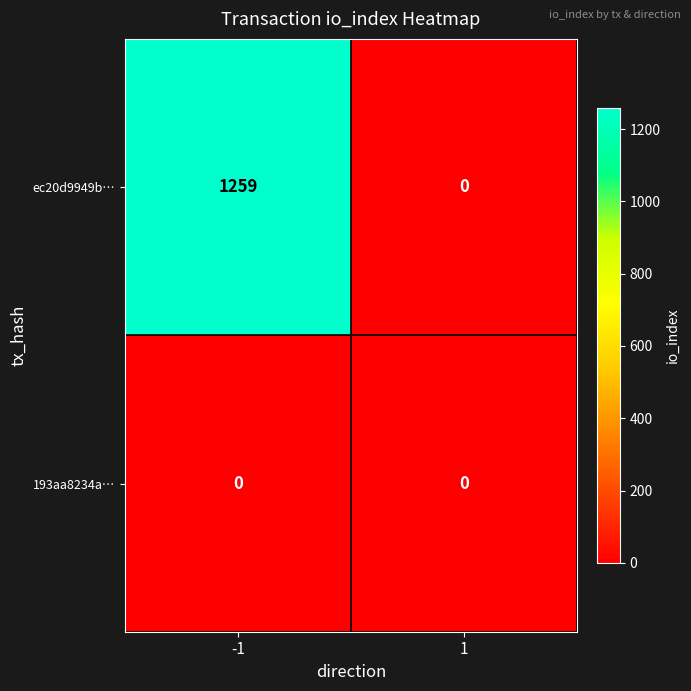

Which series has the largest range (max minus min)?

ec20d9949b…